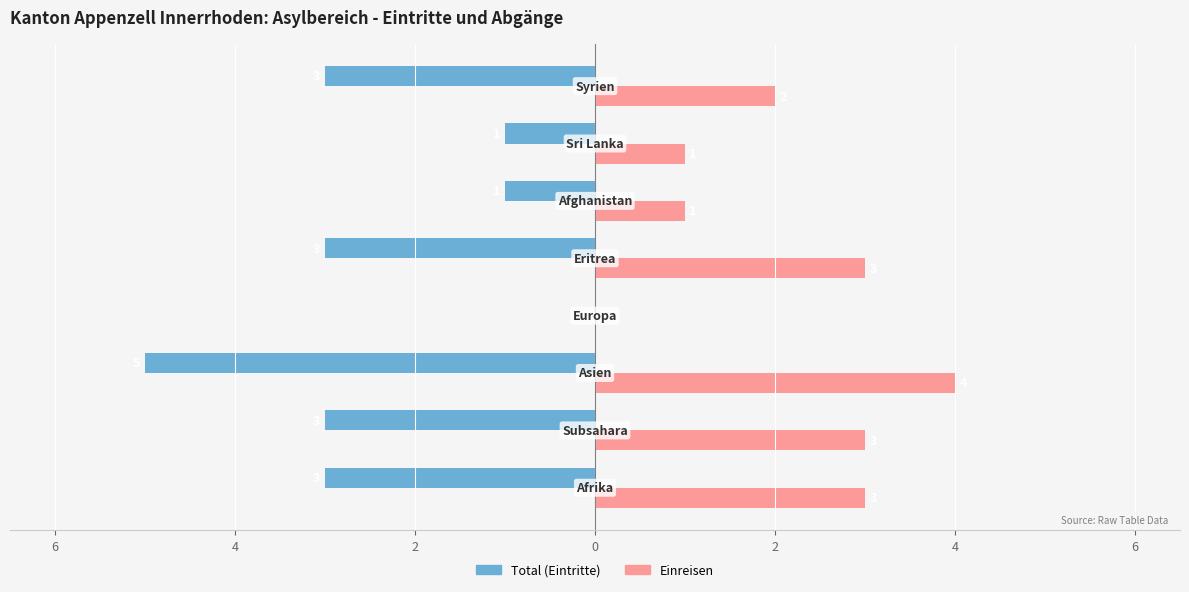

Where does the Total (Eintritte) series first go above -3?

2